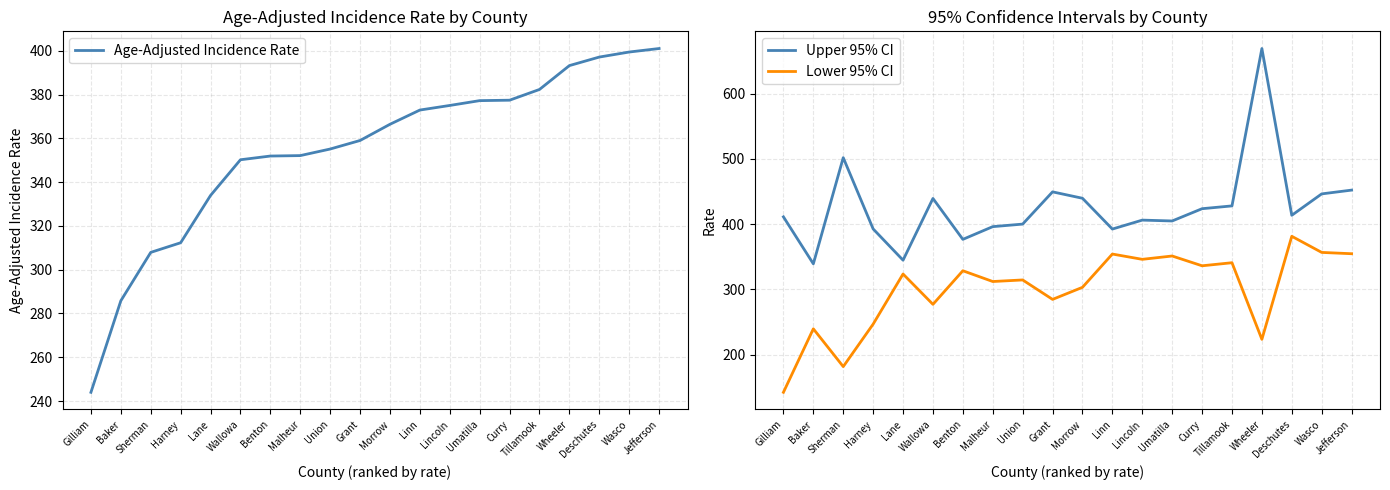

True or false: Age-Adjusted Incidence Rate has more than 1 interior local peaks.

False